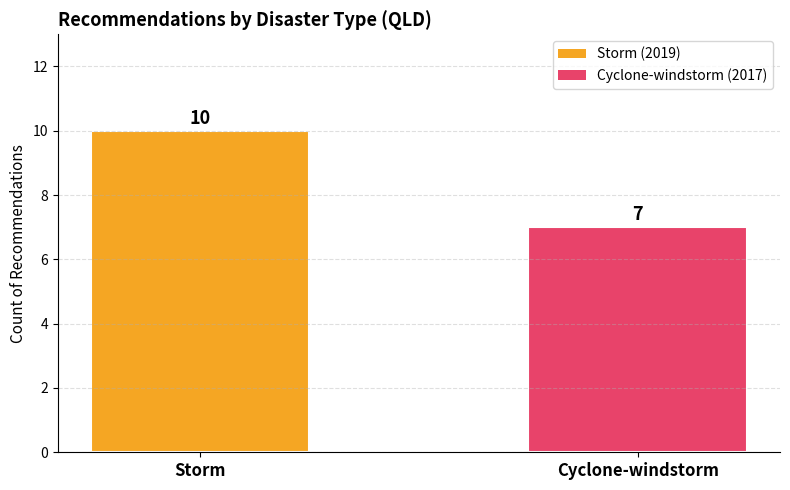

Reading left to right, list all the values displayed in this chart.

Storm=10	Cyclone-windstorm=7